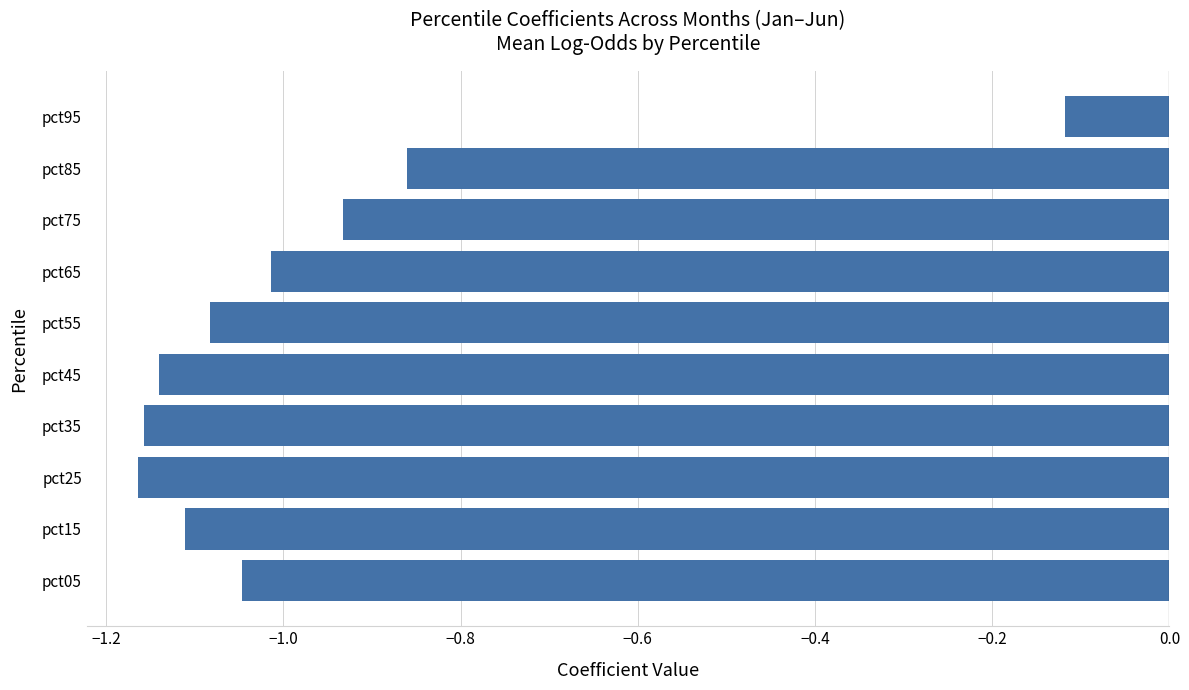

The value at pct65 is -1.8. True or false?

False